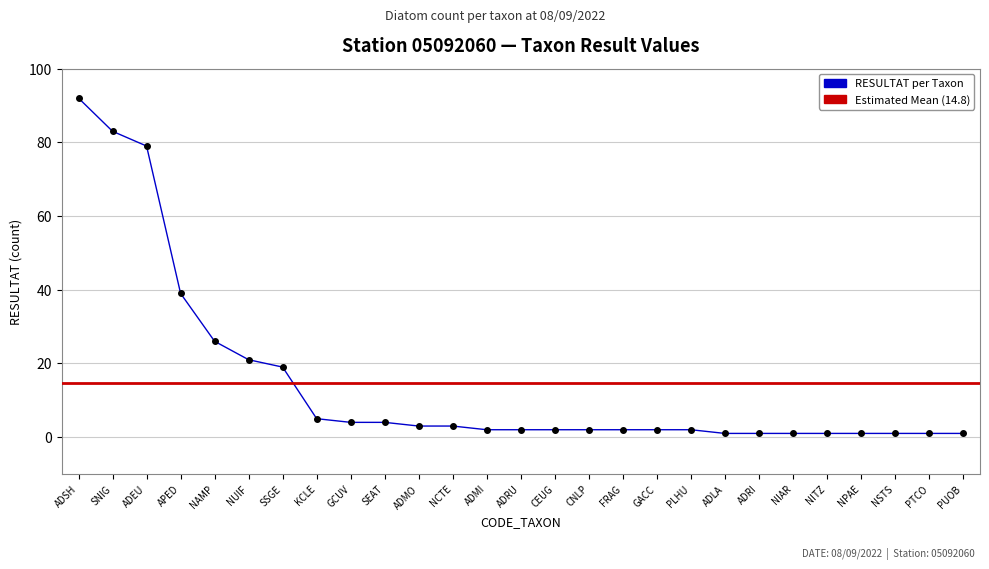

What is the label of the 4th point from the left?

APED